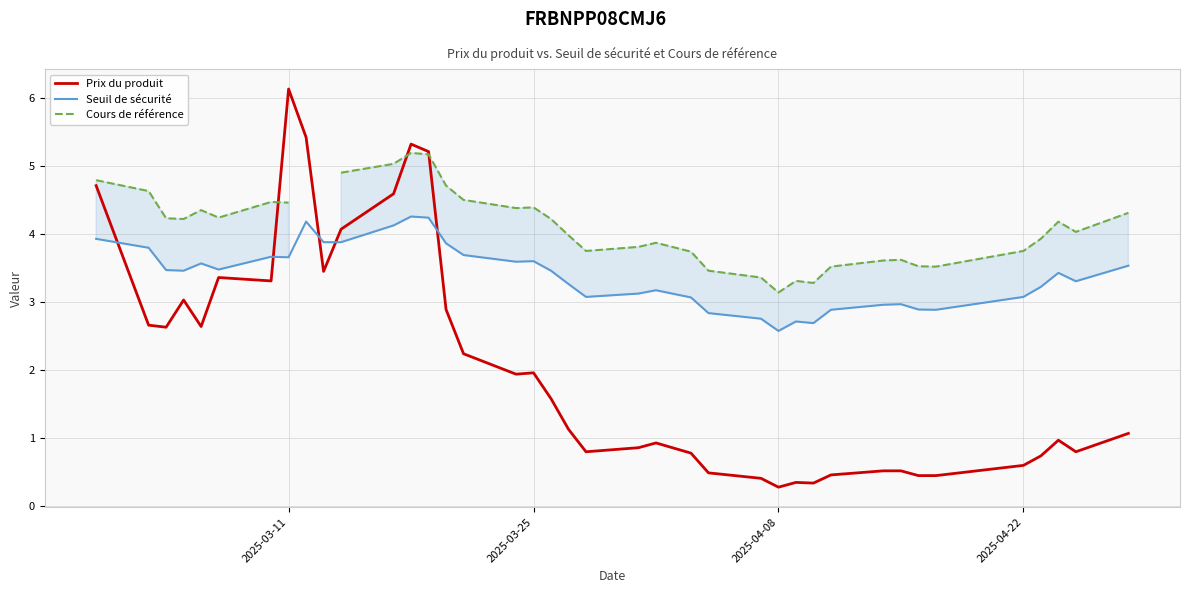

What is the difference between the maximum and second lowest values in the Prix du produit series?

5.8